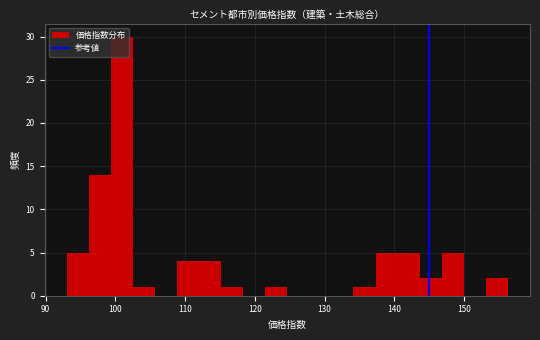

Around what value on the x-axis is the tallest bar? Give the approximate position of its centre, as read against the axis.

101